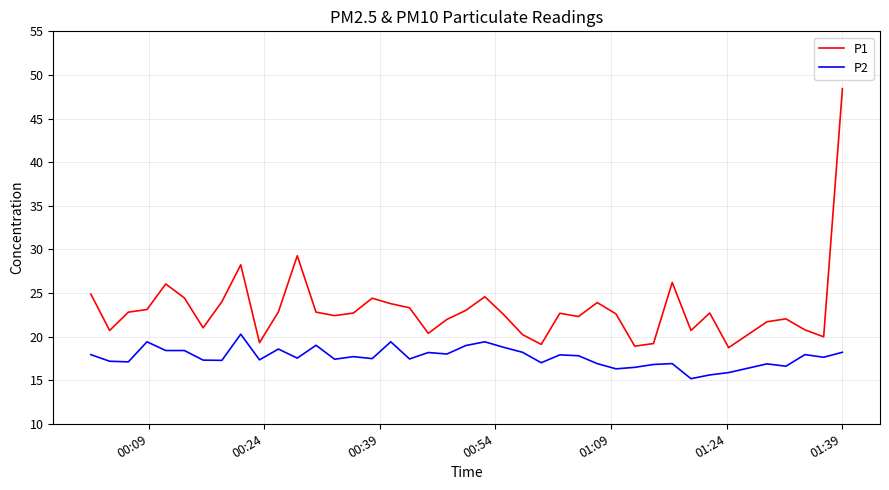

What is the difference between the maximum and minimum values in the P2 series?

5.1